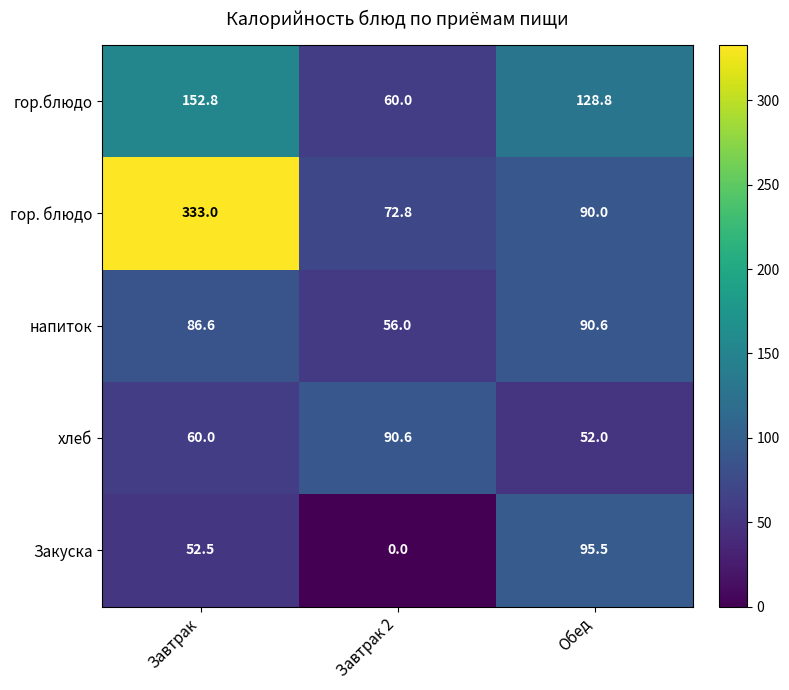

Reading left to right, extract all data points from this chart.

гор.блюдо: Завтрак=152.8	Завтрак 2=60.0	Обед=128.8
гор. блюдо: Завтрак=333.0	Завтрак 2=72.8	Обед=90.0
напиток: Завтрак=86.6	Завтрак 2=56.0	Обед=90.6
хлеб: Завтрак=60.0	Завтрак 2=90.6	Обед=52.0
Закуска: Завтрак=52.5	Завтрак 2=0.0	Обед=95.5